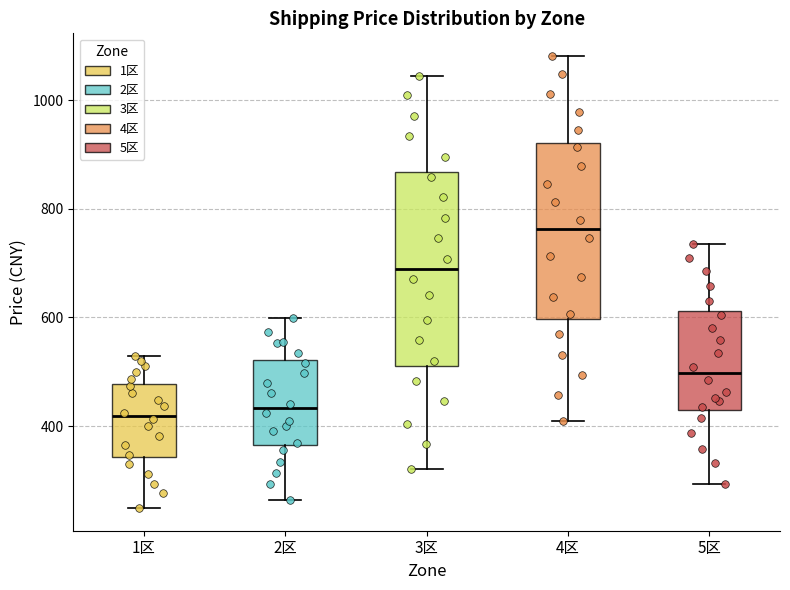

Where is the upper edge of the box for 5区 on the y-axis? The values are not printed on the chart, so give them approximately, as read against the axis.

620